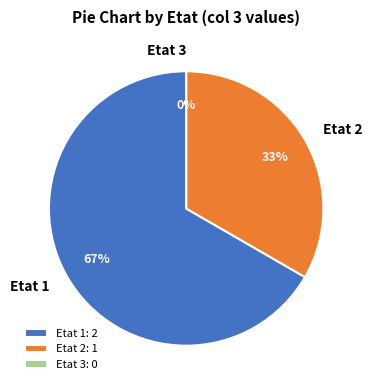

What is the total percentage of Etat 3 and Etat 2?

33.3%